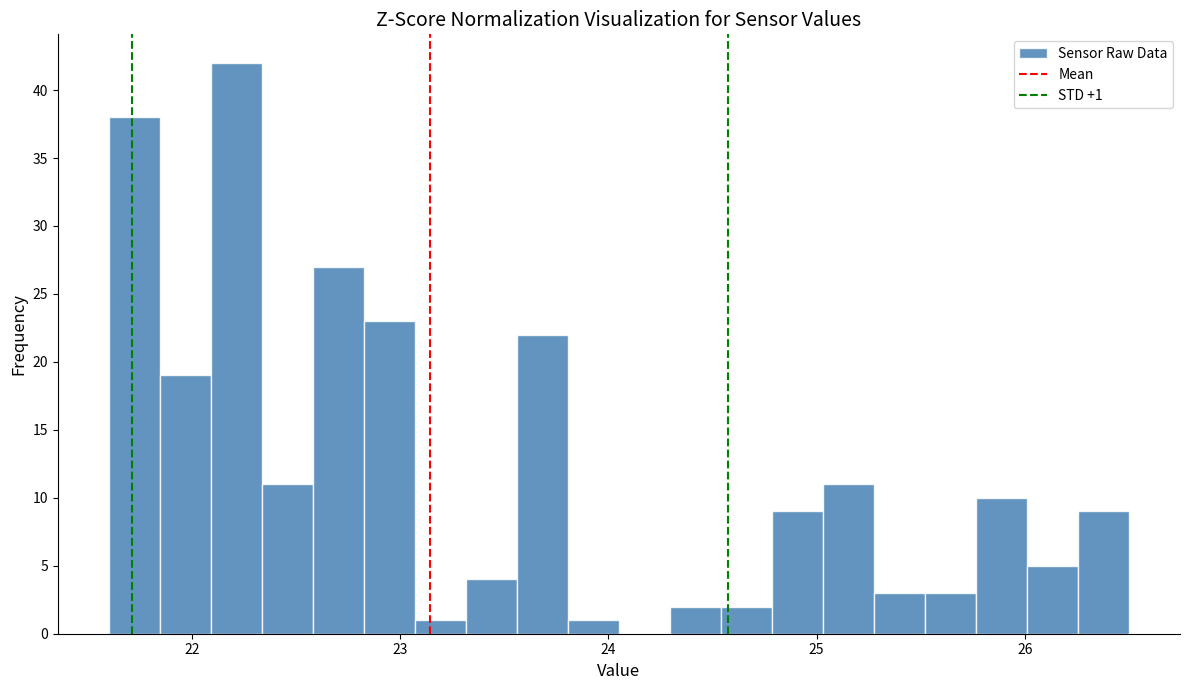

Read against the x-axis, roughly where is the centre of the tallest bar?

22.2